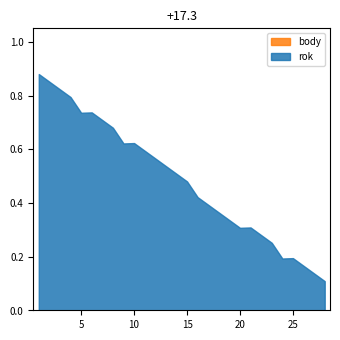

At which category is the sum across all series the highest?

10